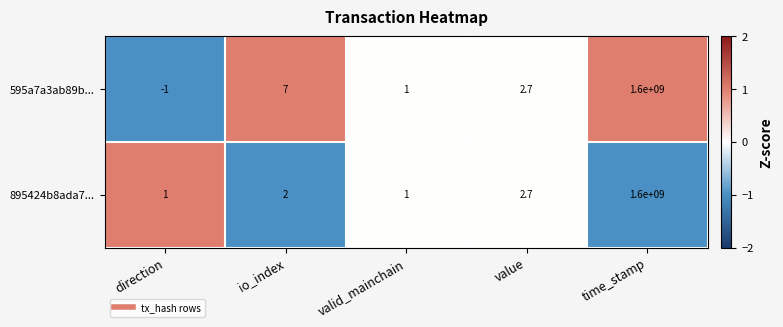

Count the number of data series in this chart.

2